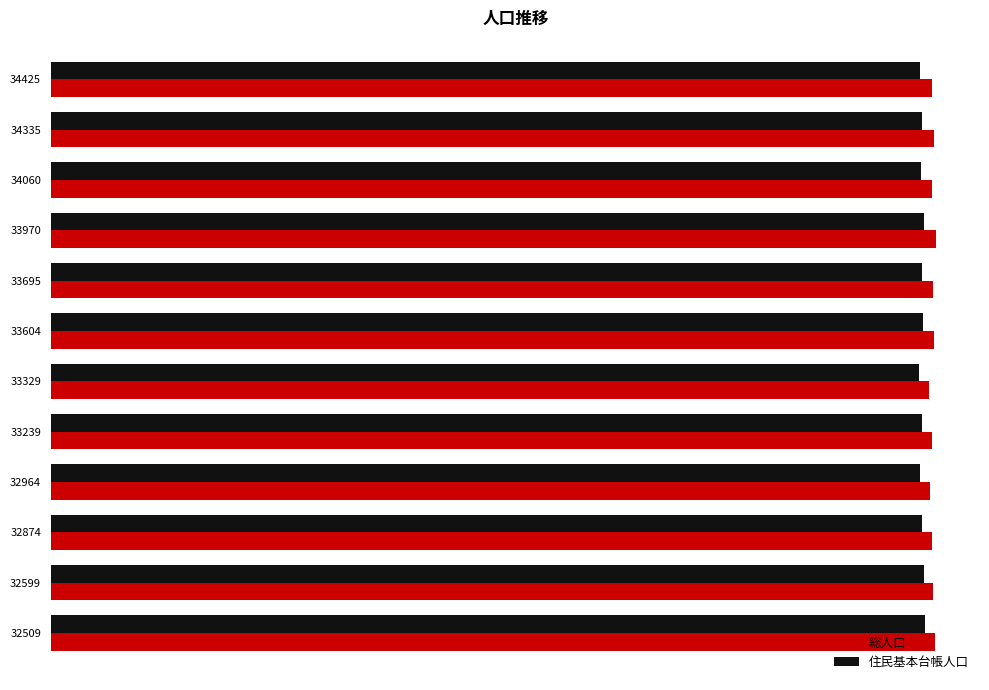

What is the value of the 住民基本台帳人口 bar at the 7th from the left?

256300